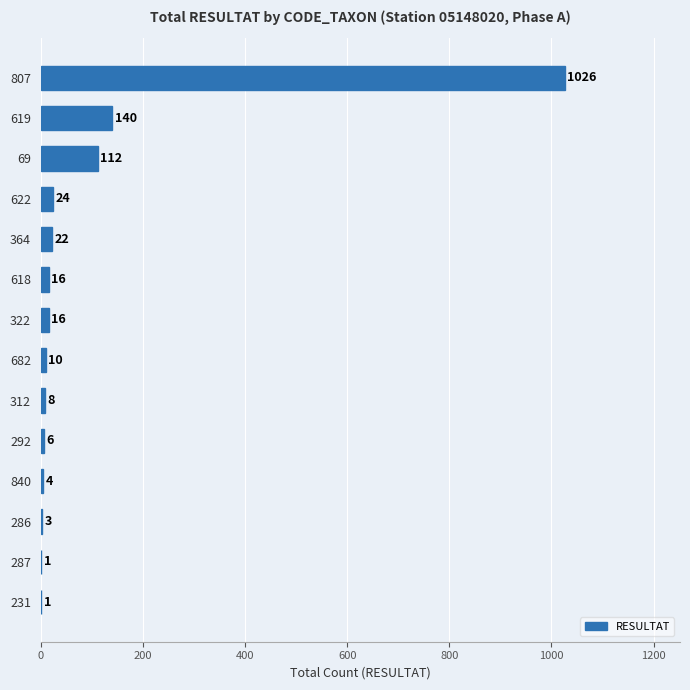

What is the maximum value shown in the chart?

1026